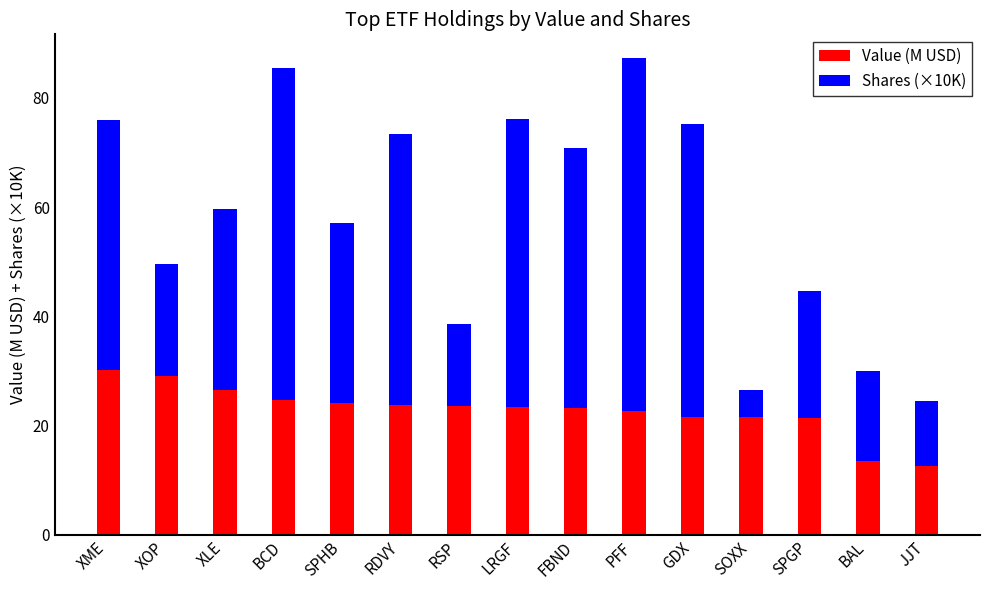

Which category has the highest value in the Value (M USD) series?

XME